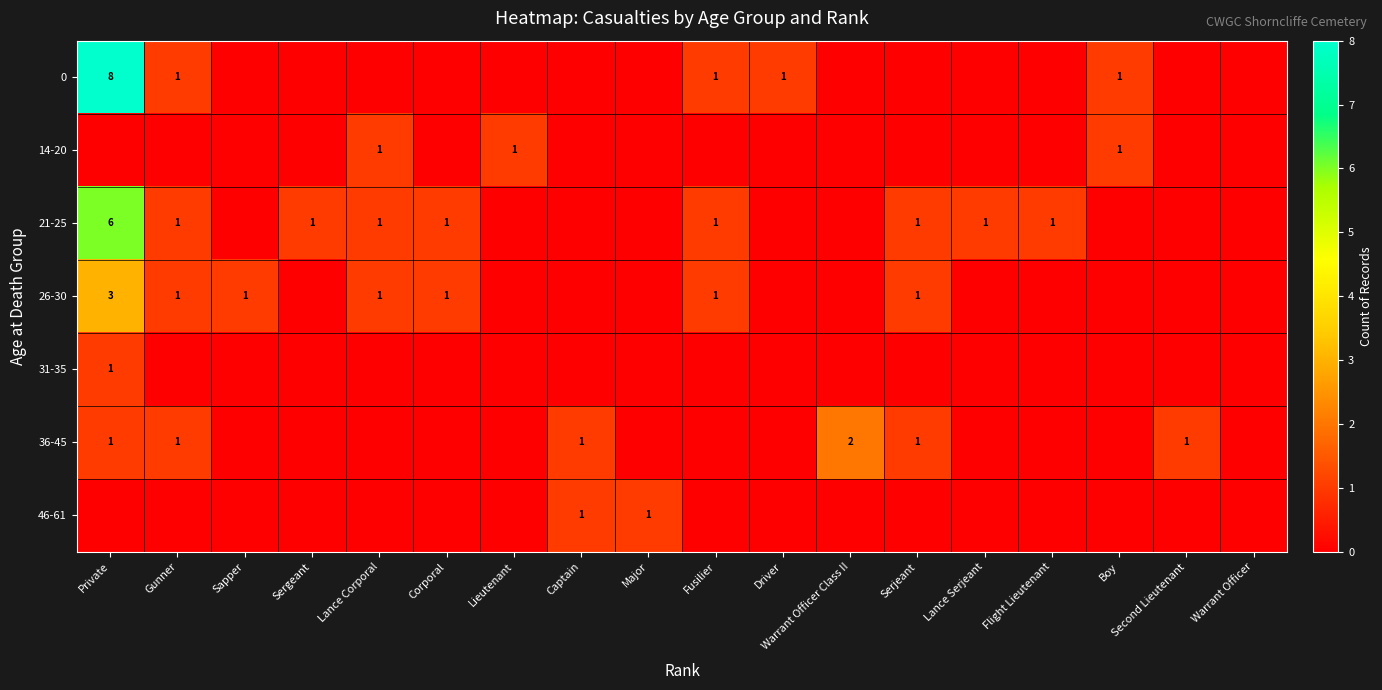

The value of 36-45 at Private is 1. True or false?

True